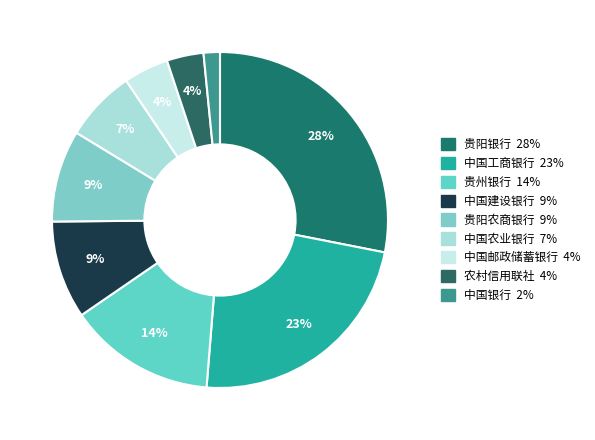

Count the number of slices in the pie.

9